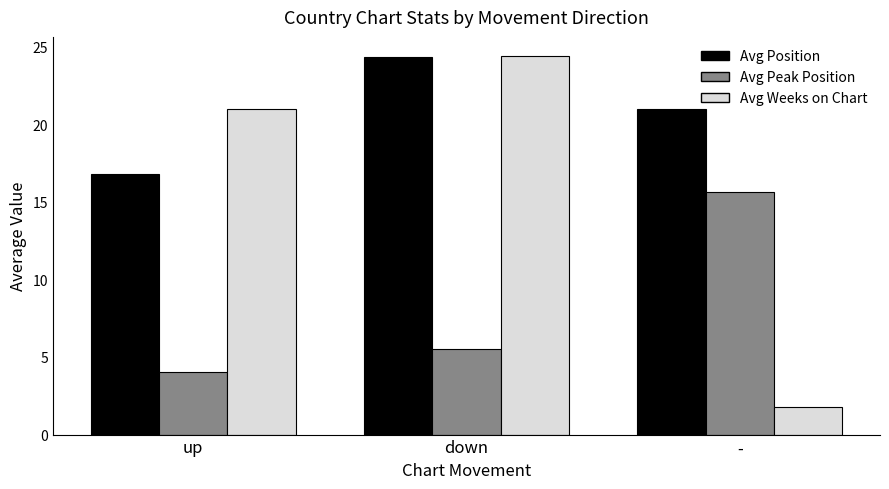

Which category has the highest value across all series?

down